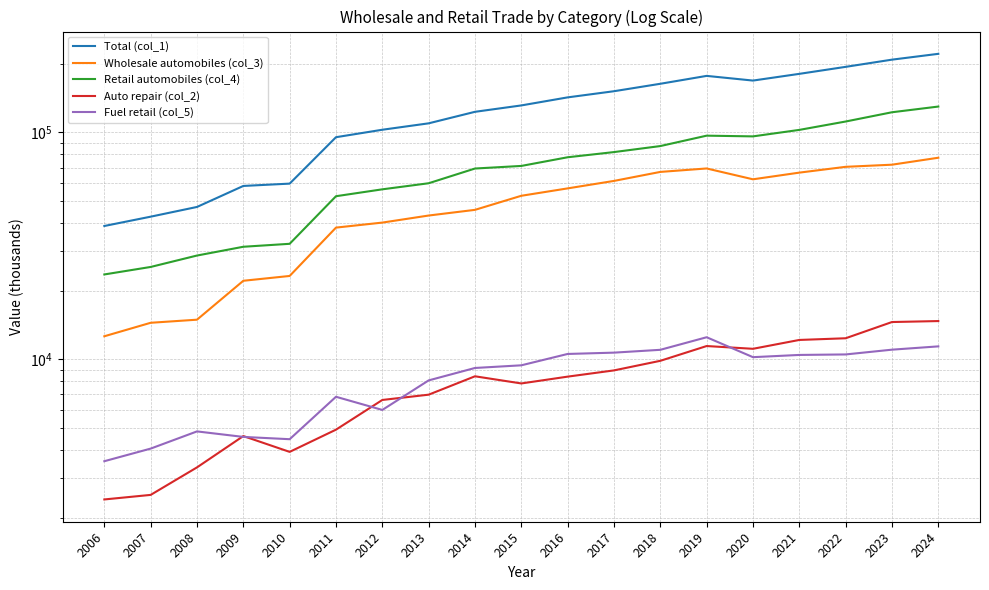

What is the greatest value displayed?

222252